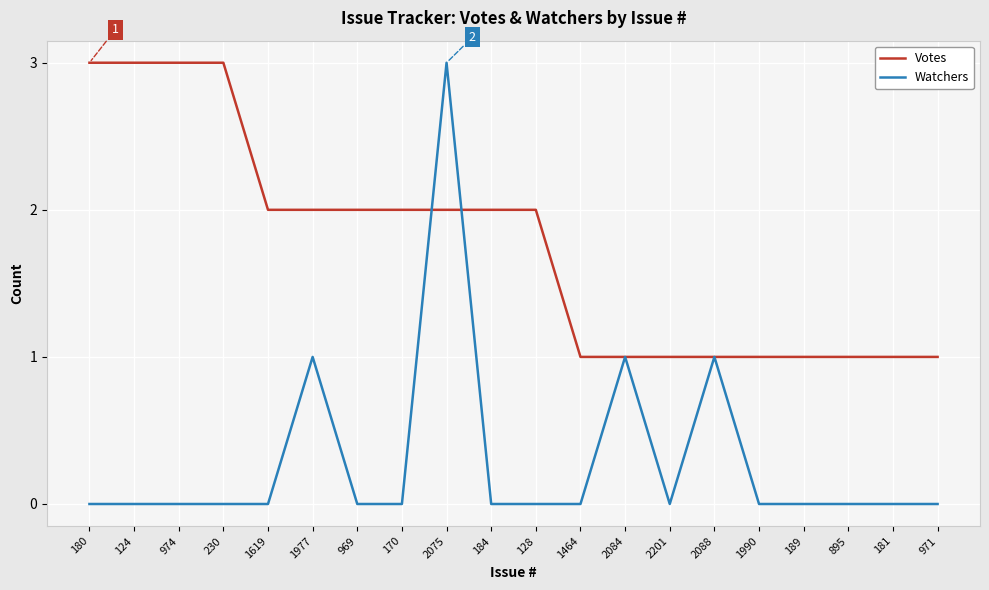

Is the value of Watchers at 971 greater than the value of Votes at 180?

No